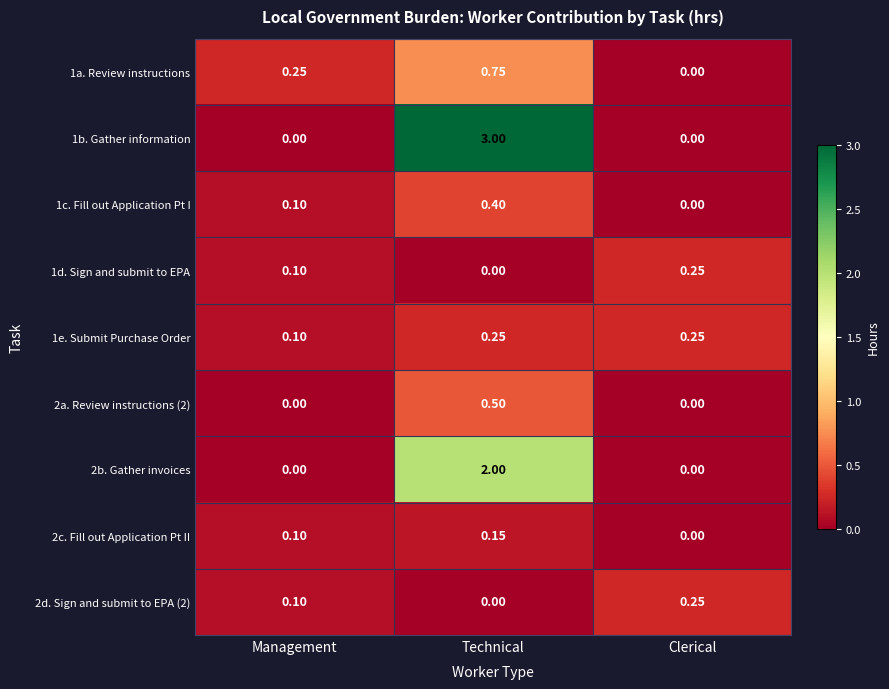

At which label does 1e. Submit Purchase Order reach its minimum?

Management